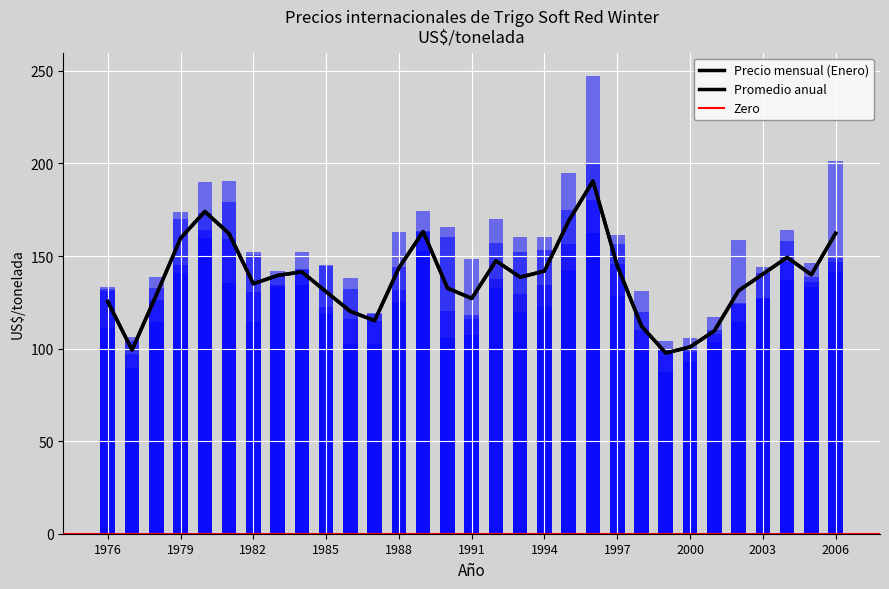

Reading right to left, what are all the values shown in this chart?

Enero: 147.0	146.3	158.2	141.1	123.9	110.1	99.1	104.3	131.2	156.4	200.2	156.3	153.0	160.4	169.8	107.1	165.5	174.2	131.8	119.1	138.0	145.1	143.2	133.1	152.1	190.8	173.1	140.7	114.5	106.3	133.5
Abril: 141.6	135.9	164.1	126.8	114.6	103.7	98.4	99.5	119.9	161.4	247.5	142.4	134.5	152.3	157.0	118.2	160.5	163.3	125.0	118.8	132.4	144.5	152.3	139.4	150.5	179.4	159.5	145.4	132.6	103.9	131.3
Julio: 148.7	133.1	137.0	127.2	124.8	108.2	92.7	87.2	100.4	128.2	180.4	174.9	122.2	119.7	132.6	116.2	120.5	152.6	143.9	102.3	102.7	118.9	134.3	134.5	130.6	135.4	163.9	174.0	126.3	89.4	132.2
Octubre: 201.3	138.7	146.5	144.1	158.8	116.8	105.5	100.0	110.2	145.6	162.5	195.0	160.1	129.7	137.4	148.5	105.9	162.9	163.1	115.1	115.8	122.4	142.3	141.9	114.1	159.2	190.2	170.1	138.6	97.0	111.4
Promedio: 162.3	139.9	149.3	140.2	131.3	109.5	100.9	97.6	112.2	144.8	190.5	169.0	141.9	138.6	147.4	127.1	132.7	163.2	143.6	115.1	120.1	130.7	141.5	139.5	135.0	162.1	174.1	159.6	129.0	99.2	125.4